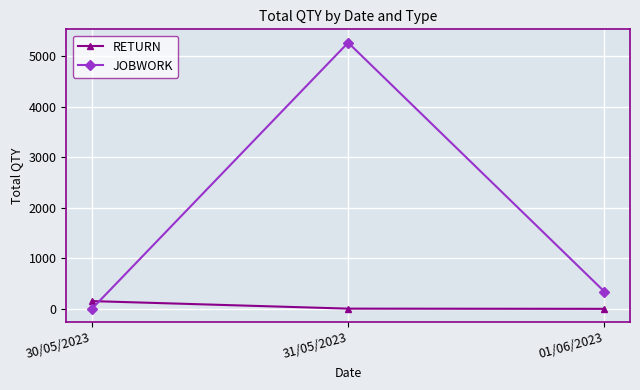

What are all the series names shown in the legend?

RETURN, JOBWORK